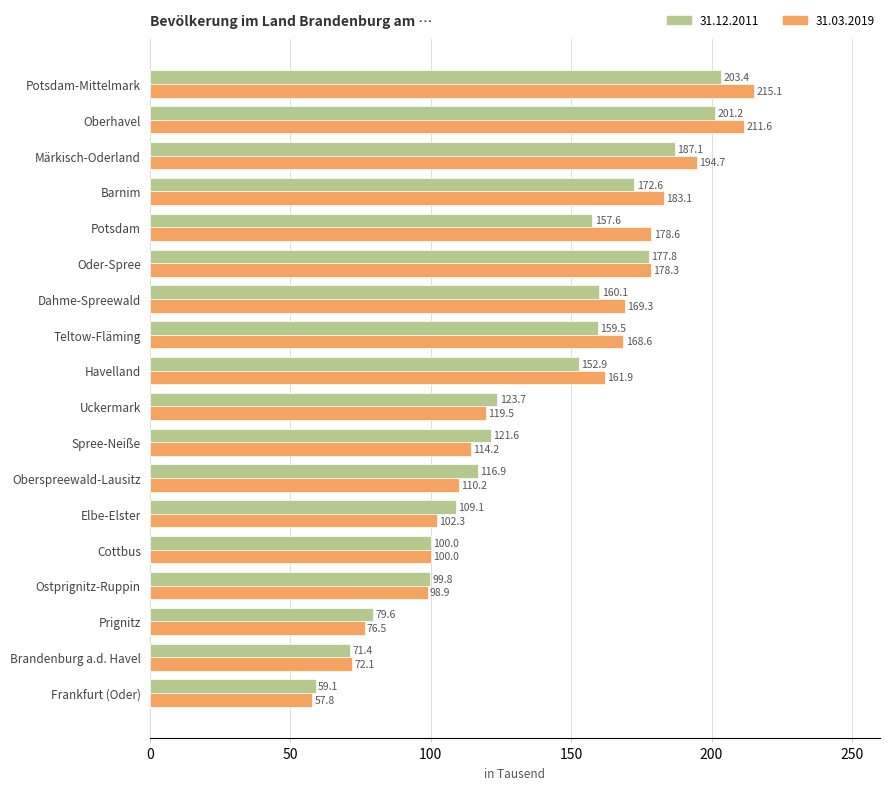

What is the sum of all 31.12.2011 values?

2453.2